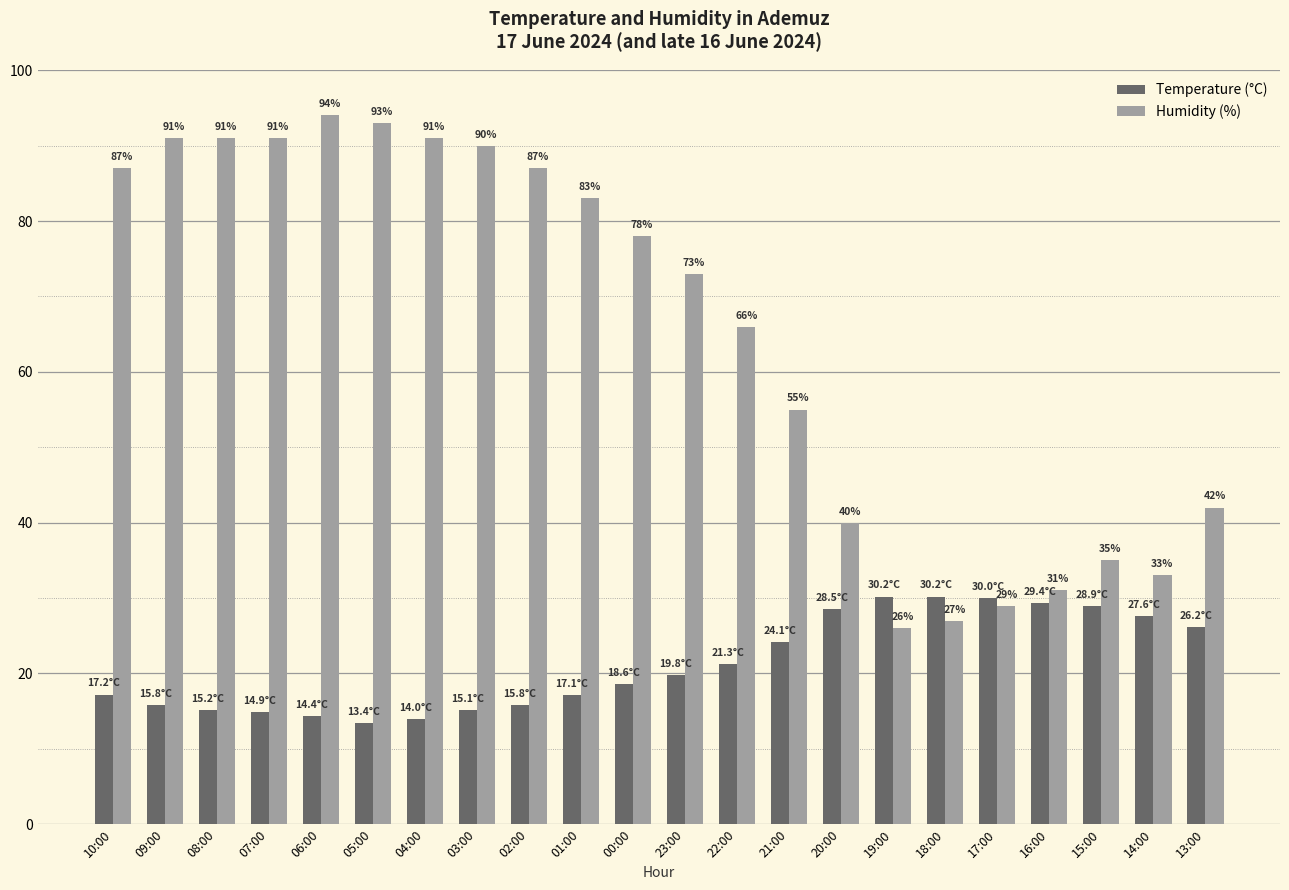

What value does the Temperature (°C) series have at 04:00?

14.0